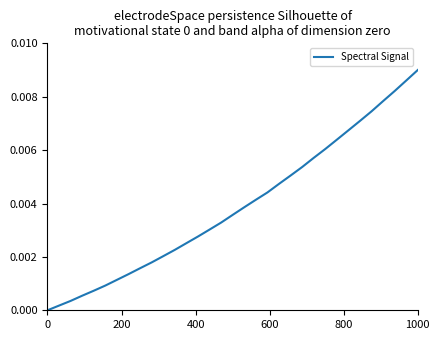

Which category has the highest value across all series?

1000